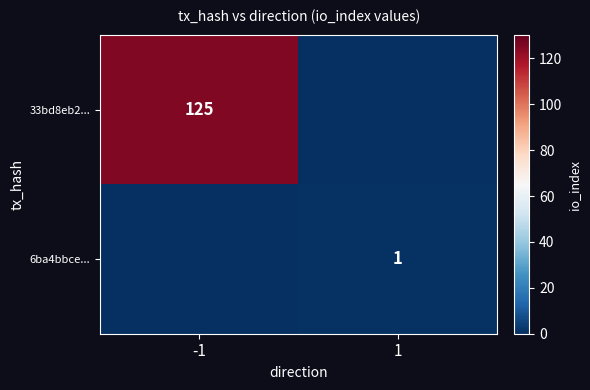

Is it true that 6ba4bbce... equals 1 at 1?

True